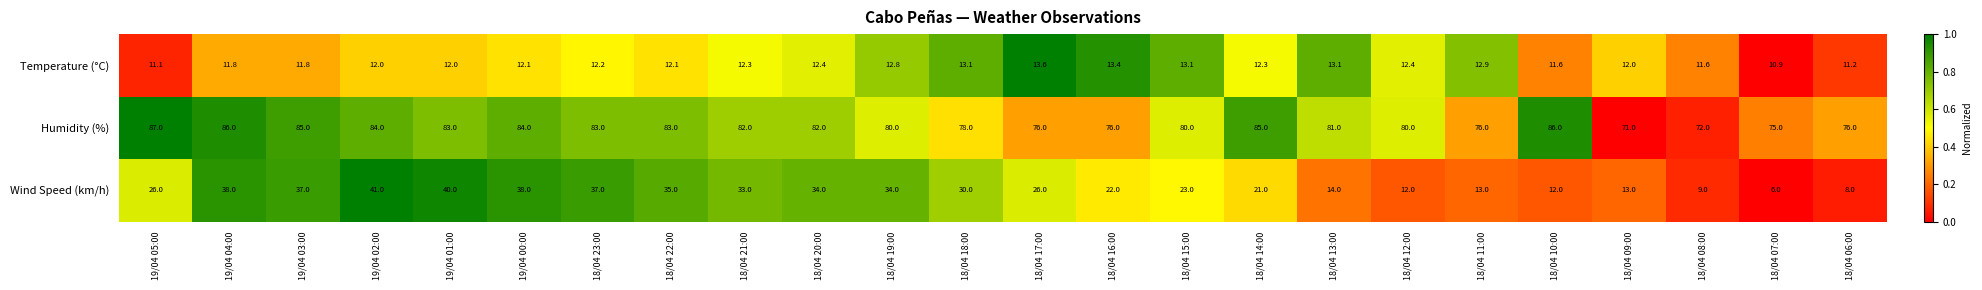

The value of Wind Speed (km/h) at 18/04 09:00 is 13.0. True or false?

True